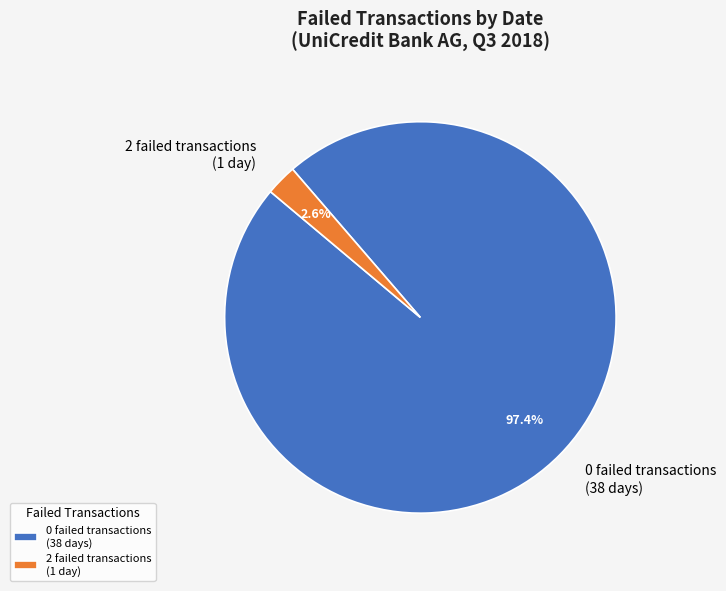

Which slice is the smallest?

2 failed transactions (1 day)